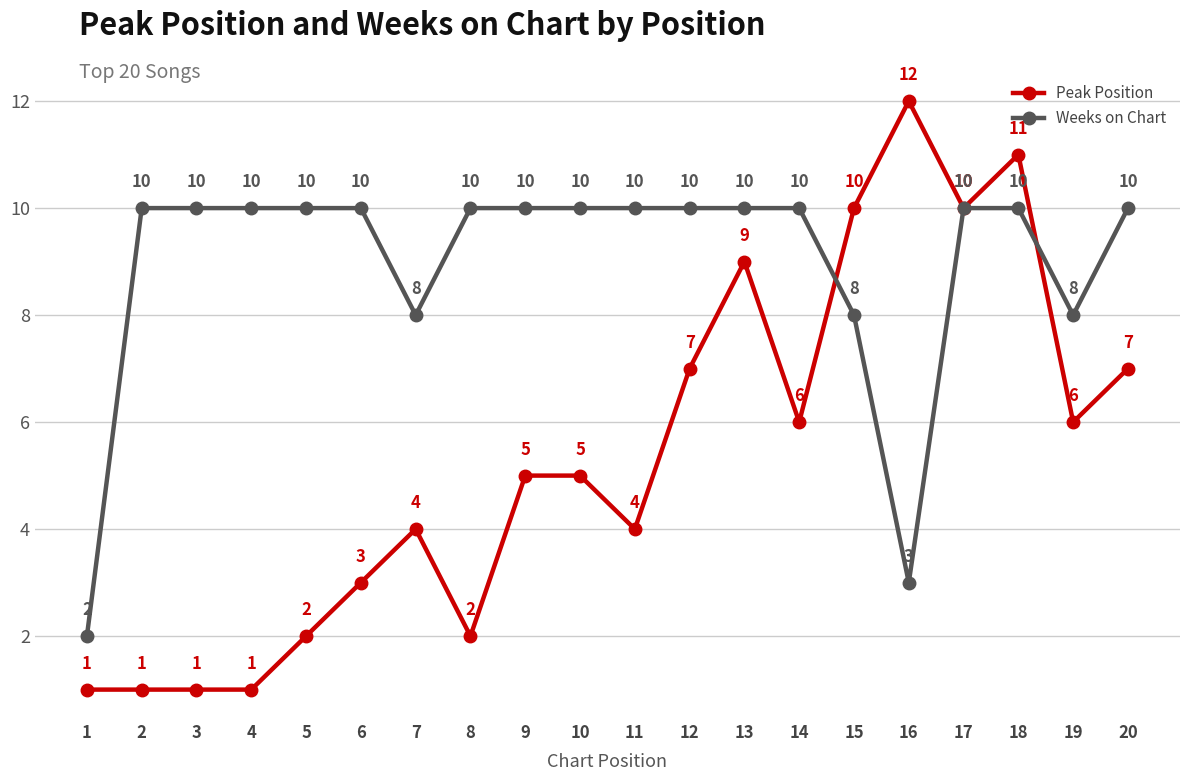

List the series in order of their overall mean, lowest first.

Peak Position, Weeks on Chart